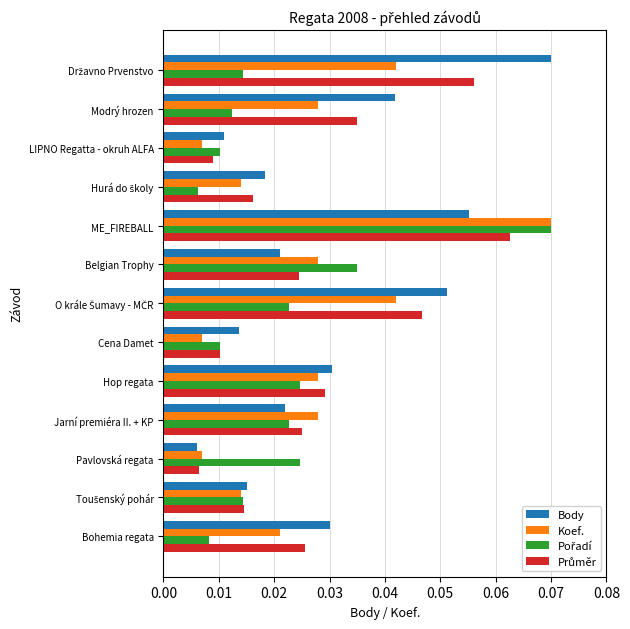

At how many categories does at least one series exceed 0?

13